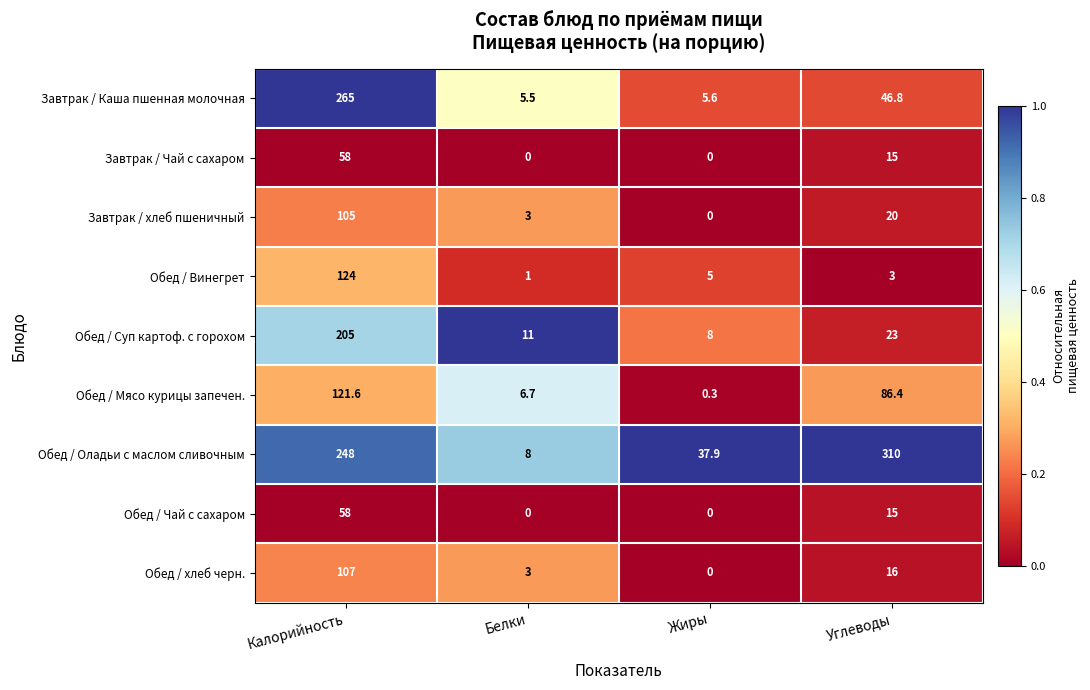

Which series has the widest spread of values?

Обед / Оладьи с маслом сливочным